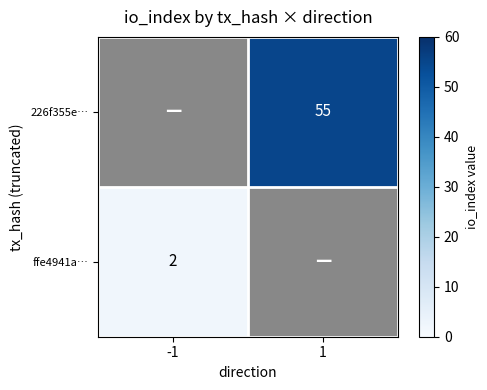

The value of ffe4941a… at -1 is 1. True or false?

False